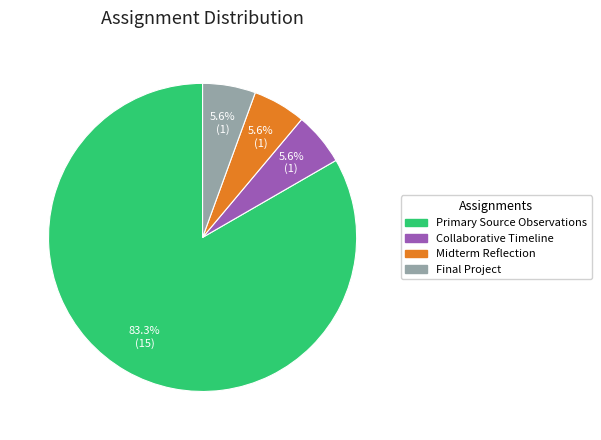

Which category has the biggest portion of the pie?

Primary Source Observations